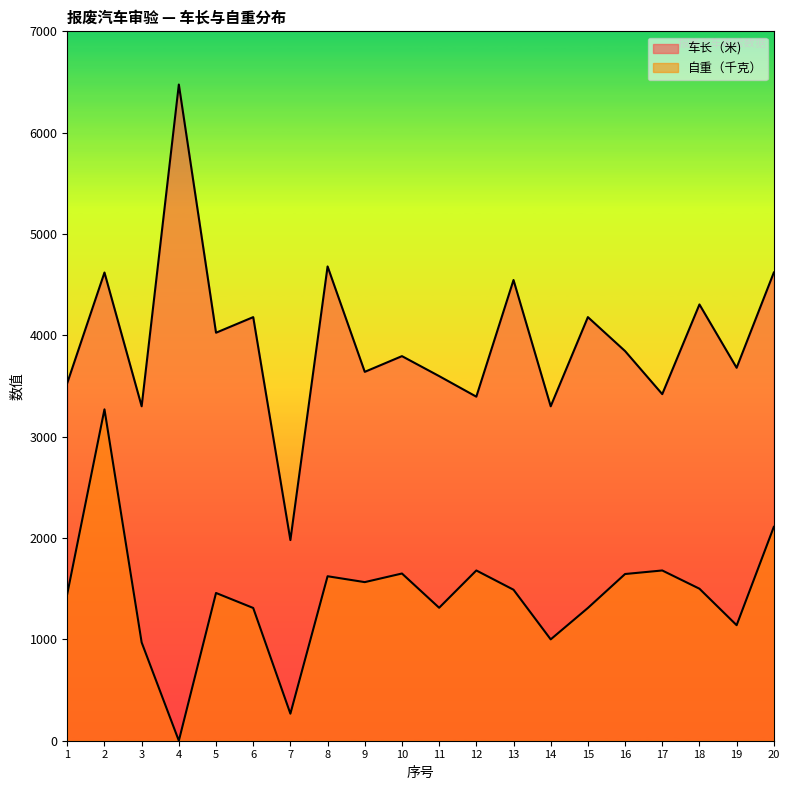

Reading right to left, what are all the values shown in this chart?

车长（米): 4620	3680	4305	3420	3845	4180	3300	4546	3395	3598	3795	3640	4680	1980	4180	4026	6475	3300	4620	3530
自重（千克）: 2110	1140	1500	1680	1645	1310	1000	1490	1680	1312	1650	1565	1623	267	1310	1458	0	970	3270	1450